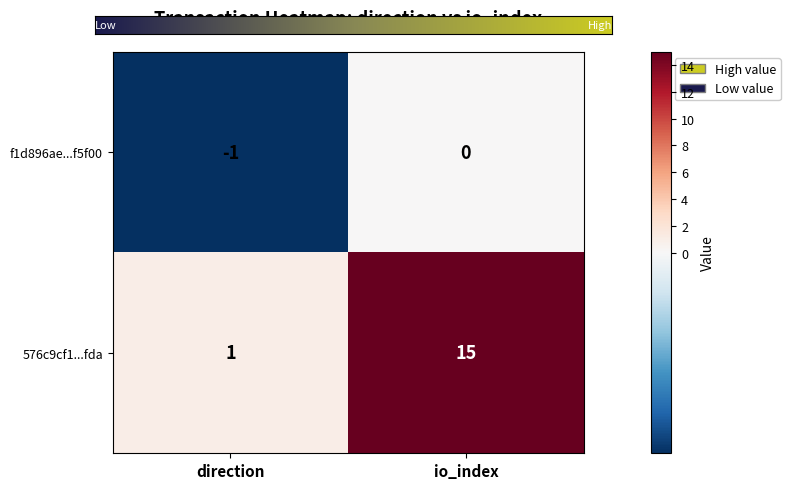

Which category has the highest value in the 576c9cf1...fda series?

io_index